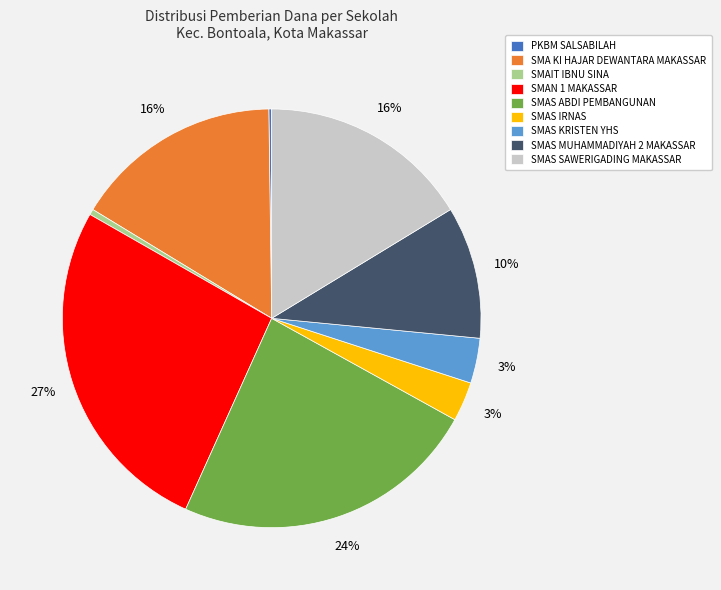

To the nearest percent, what portion does SMAS IRNAS represent?

3%